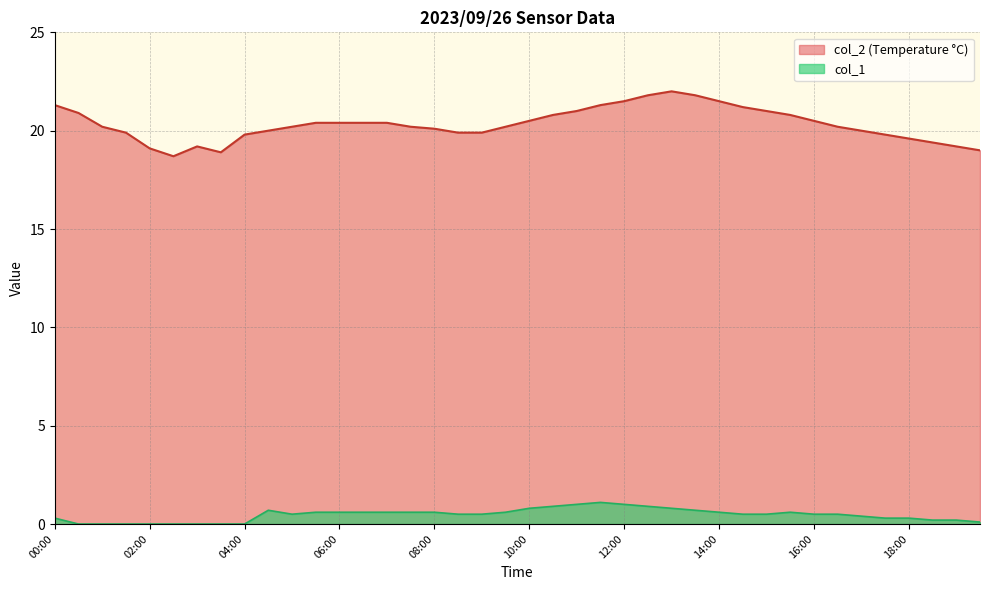

Is it true that col_1 equals 1.0 at 11:00?

True